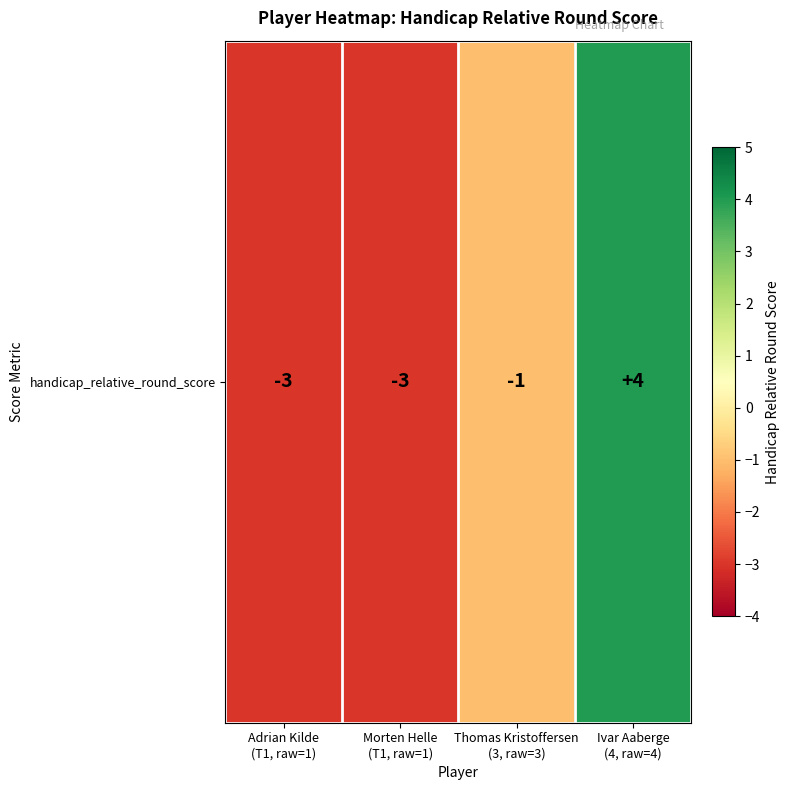

The value at Ivar Aaberge
(4, raw=4) is 2. True or false?

False